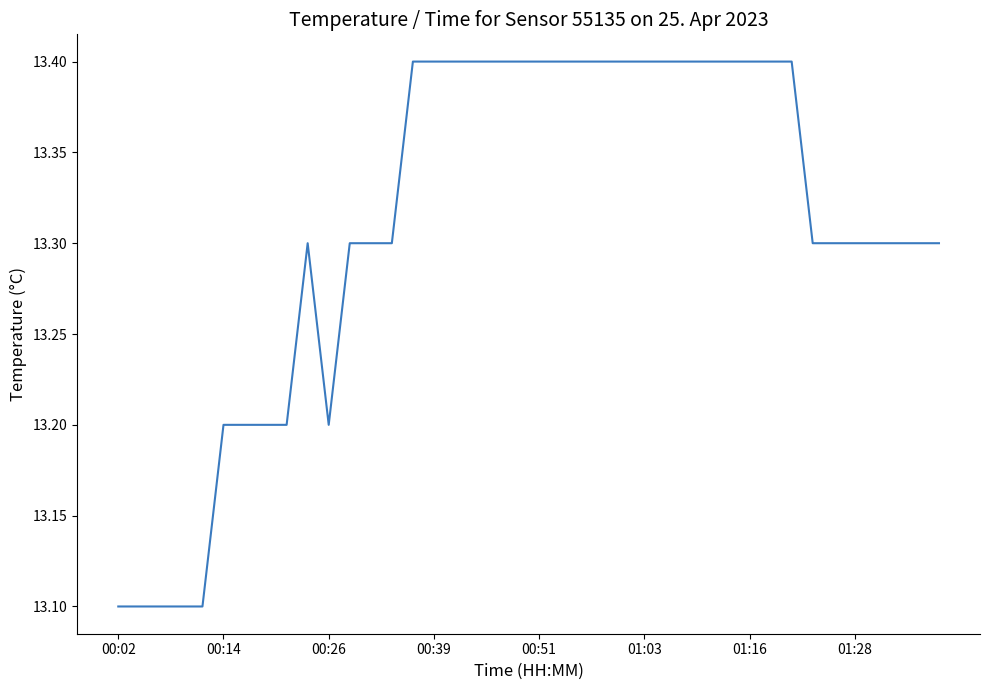

What is the maximum value shown in the chart?

13.4